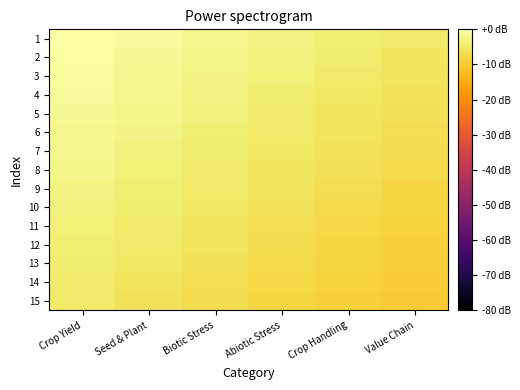

Reading left to right, extract all data points from this chart.

1: Crop Yield=0.0	Seed & Plant=-1.0	Biotic Stress=-2.0	Abiotic Stress=-3.0	Crop Handling=-4.0	Value Chain=-5.0
2: Crop Yield=-0.4	Seed & Plant=-1.4	Biotic Stress=-2.4	Abiotic Stress=-3.4	Crop Handling=-4.4	Value Chain=-5.4
3: Crop Yield=-0.7	Seed & Plant=-1.7	Biotic Stress=-2.7	Abiotic Stress=-3.7	Crop Handling=-4.7	Value Chain=-5.7
4: Crop Yield=-1.1	Seed & Plant=-2.1	Biotic Stress=-3.1	Abiotic Stress=-4.1	Crop Handling=-5.1	Value Chain=-6.1
5: Crop Yield=-1.4	Seed & Plant=-2.4	Biotic Stress=-3.4	Abiotic Stress=-4.4	Crop Handling=-5.4	Value Chain=-6.4
6: Crop Yield=-1.8	Seed & Plant=-2.8	Biotic Stress=-3.8	Abiotic Stress=-4.8	Crop Handling=-5.8	Value Chain=-6.8
7: Crop Yield=-2.1	Seed & Plant=-3.1	Biotic Stress=-4.1	Abiotic Stress=-5.1	Crop Handling=-6.1	Value Chain=-7.1
8: Crop Yield=-2.5	Seed & Plant=-3.5	Biotic Stress=-4.5	Abiotic Stress=-5.5	Crop Handling=-6.5	Value Chain=-7.5
9: Crop Yield=-2.9	Seed & Plant=-3.9	Biotic Stress=-4.9	Abiotic Stress=-5.9	Crop Handling=-6.9	Value Chain=-7.9
10: Crop Yield=-3.2	Seed & Plant=-4.2	Biotic Stress=-5.2	Abiotic Stress=-6.2	Crop Handling=-7.2	Value Chain=-8.2
11: Crop Yield=-3.6	Seed & Plant=-4.6	Biotic Stress=-5.6	Abiotic Stress=-6.6	Crop Handling=-7.6	Value Chain=-8.6
12: Crop Yield=-3.9	Seed & Plant=-4.9	Biotic Stress=-5.9	Abiotic Stress=-6.9	Crop Handling=-7.9	Value Chain=-8.9
13: Crop Yield=-4.3	Seed & Plant=-5.3	Biotic Stress=-6.3	Abiotic Stress=-7.3	Crop Handling=-8.3	Value Chain=-9.3
14: Crop Yield=-4.6	Seed & Plant=-5.6	Biotic Stress=-6.6	Abiotic Stress=-7.6	Crop Handling=-8.6	Value Chain=-9.6
15: Crop Yield=-5.0	Seed & Plant=-6.0	Biotic Stress=-7.0	Abiotic Stress=-8.0	Crop Handling=-9.0	Value Chain=-10.0